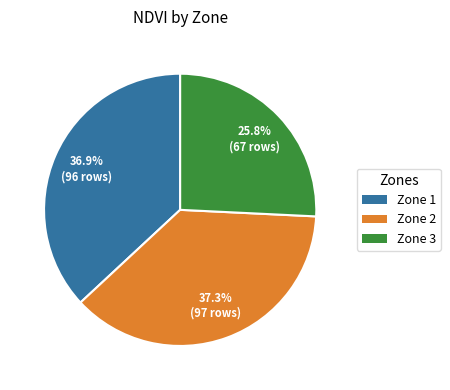

What percentage is the Zone 1 slice, to the nearest percent?

37%